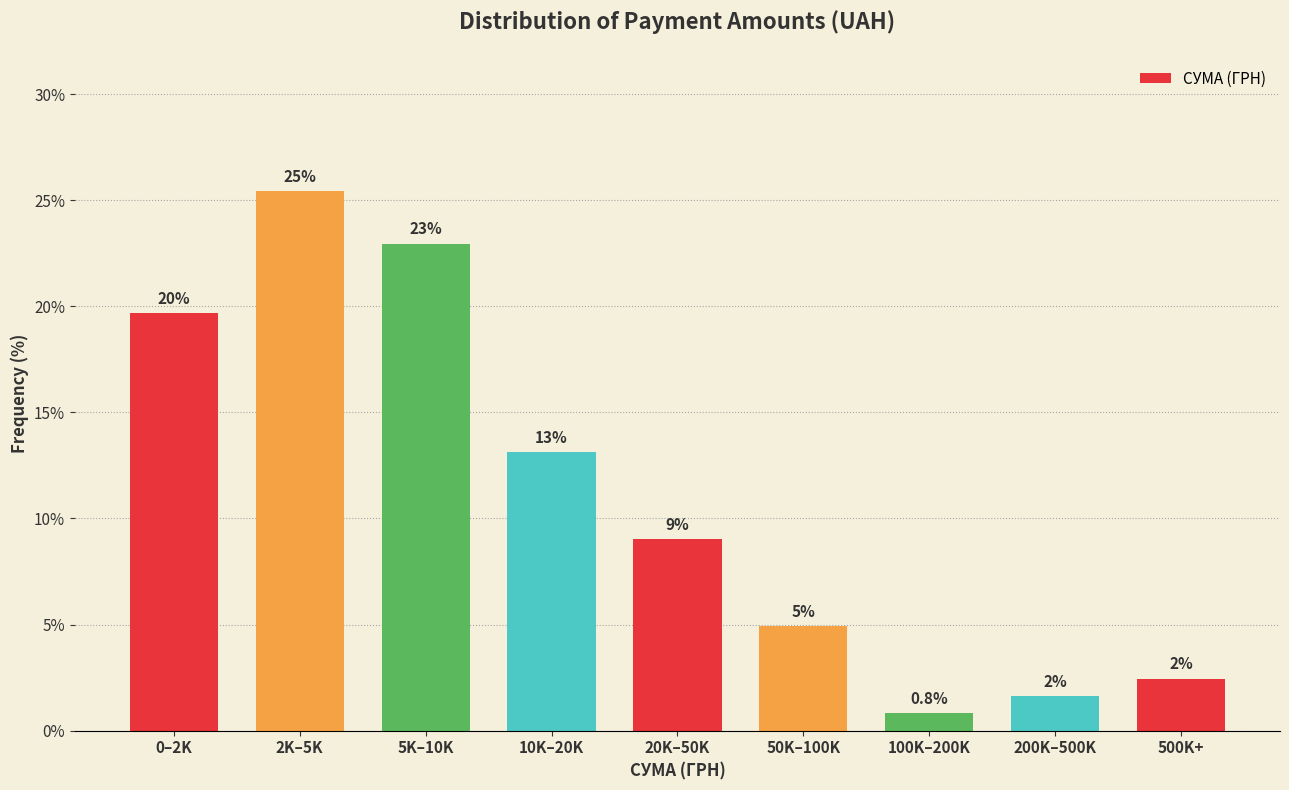

How many bars are there in total?

9